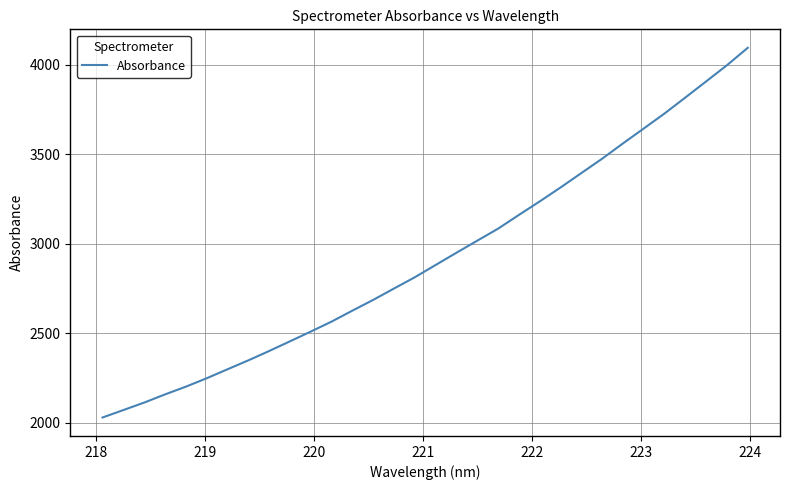

Reading left to right, transcribe all the data shown in this chart.

2030.4	2072.0	2113.7	2159.4	2202.7	2249.6	2299.8	2349.7	2402.0	2456.1	2510.6	2566.3	2627.6	2687.8	2751.3	2814.2	2882.7	2951.1	3018.5	3085.6	3162.4	3237.8	3315.5	3396.0	3476.3	3561.6	3645.0	3728.8	3818.0	3907.9	3998.3	4095.5